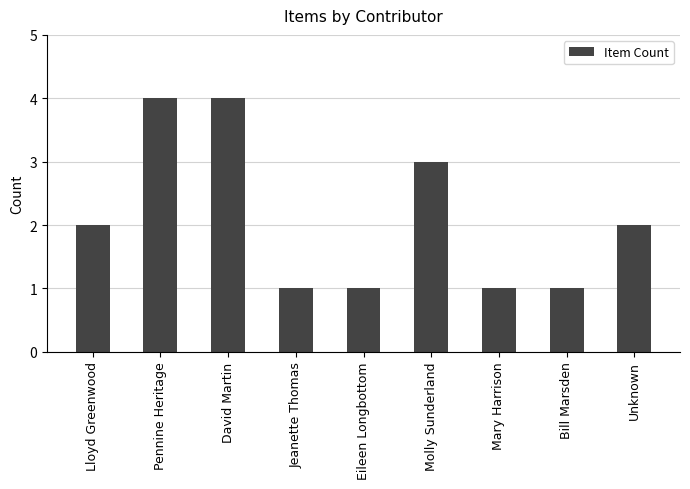

What is the sum of the values at Lloyd Greenwood and Bill Marsden?

3